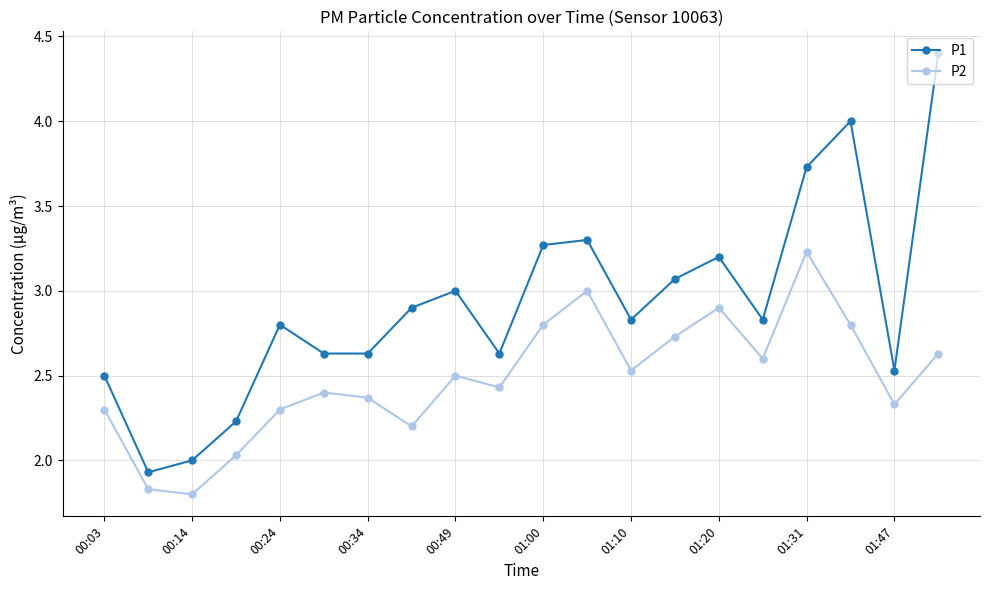

What is the sum of all P2 values?

49.7